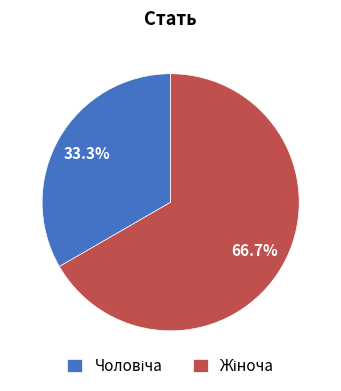

Is there a majority slice in this chart?

Yes